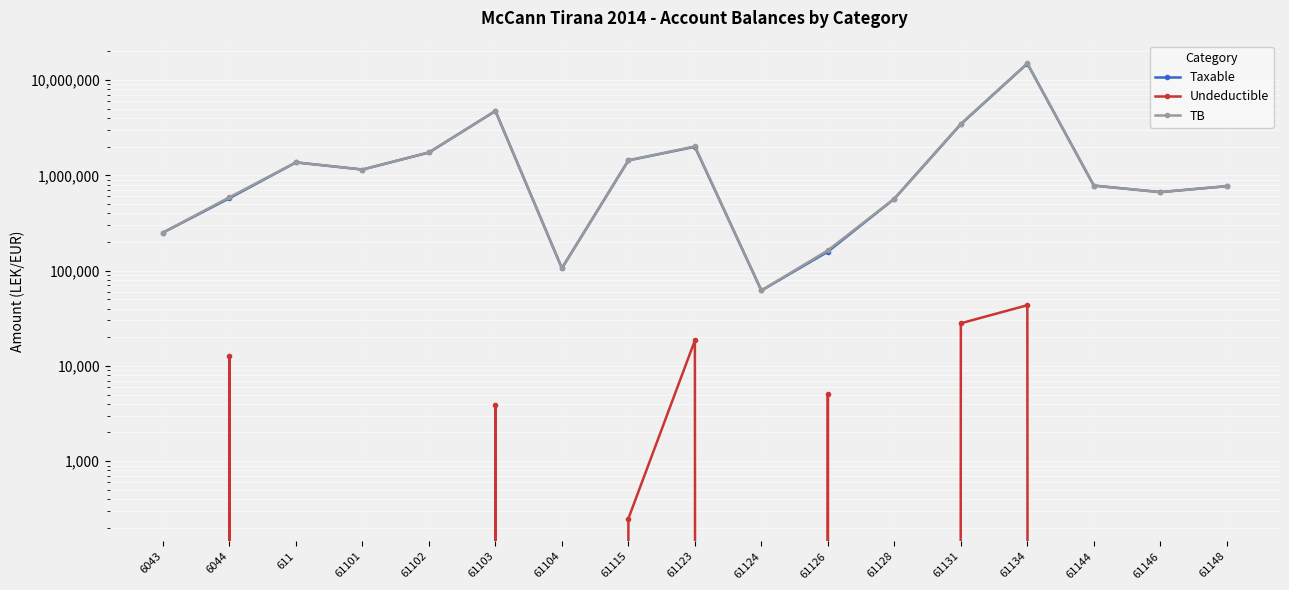

Rank the categories by Undeductible value from lowest to highest.

6043, 611, 61101, 61102, 61104, 61124, 61128, 61144, 61146, 61148, 61115, 61103, 61126, 6044, 61123, 61131, 61134